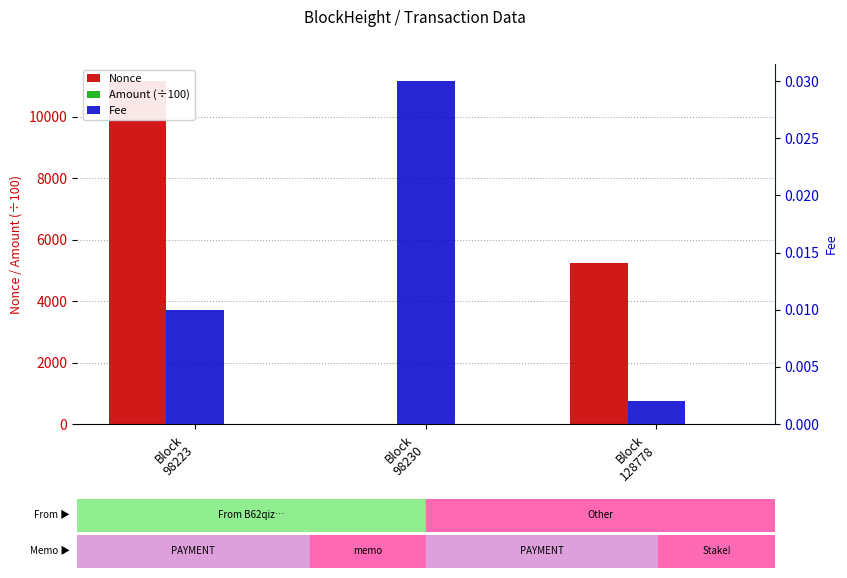

How many series are shown in this chart?

3